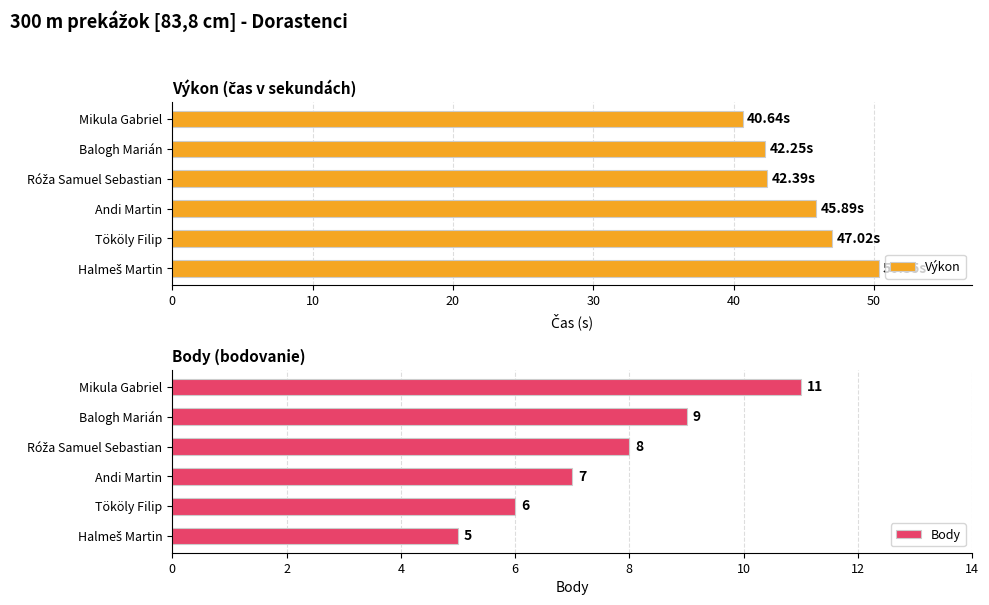

What is the maximum value for Výkon?

50.4